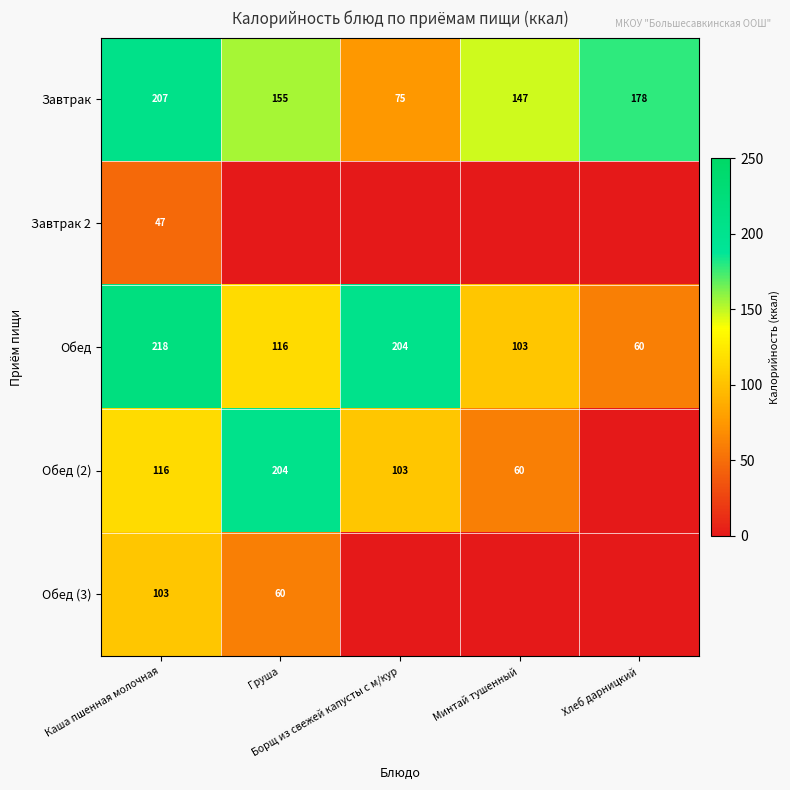

What is the total value across all series at Минтай тушенный?

310